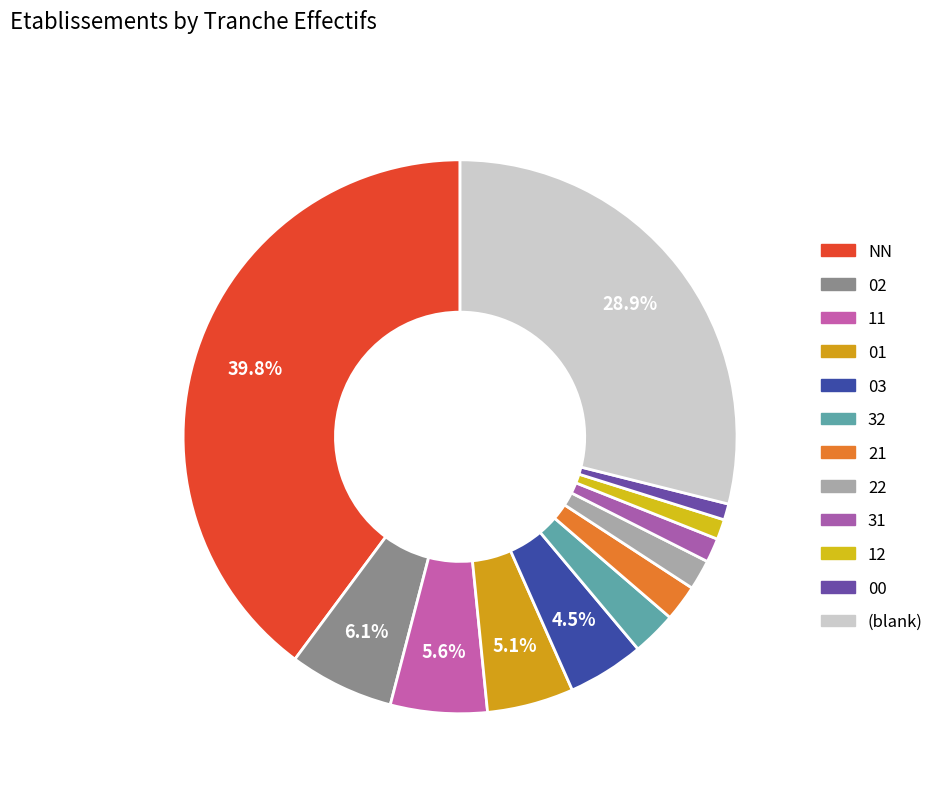

How many segments does this pie chart have?

12